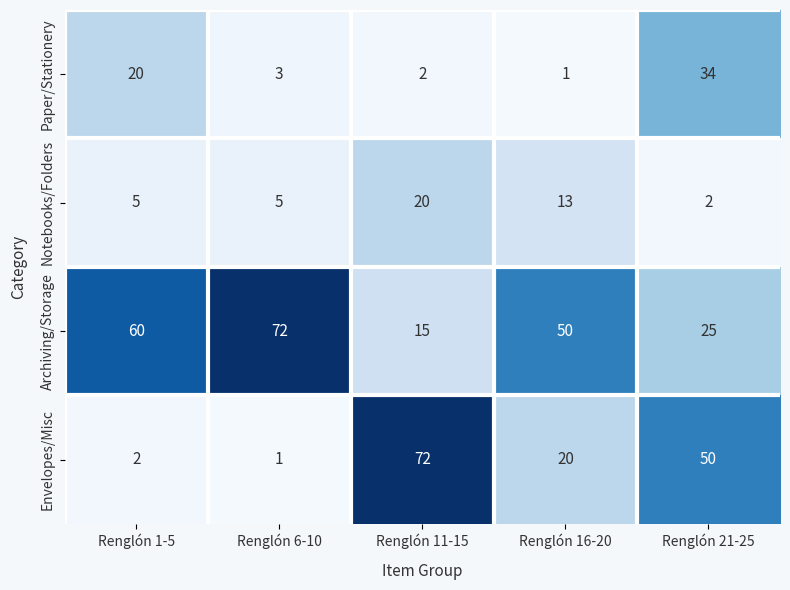

Rank the series at Renglón 21-25 from lowest to highest value.

Notebooks/Folders, Archiving/Storage, Paper/Stationery, Envelopes/Misc